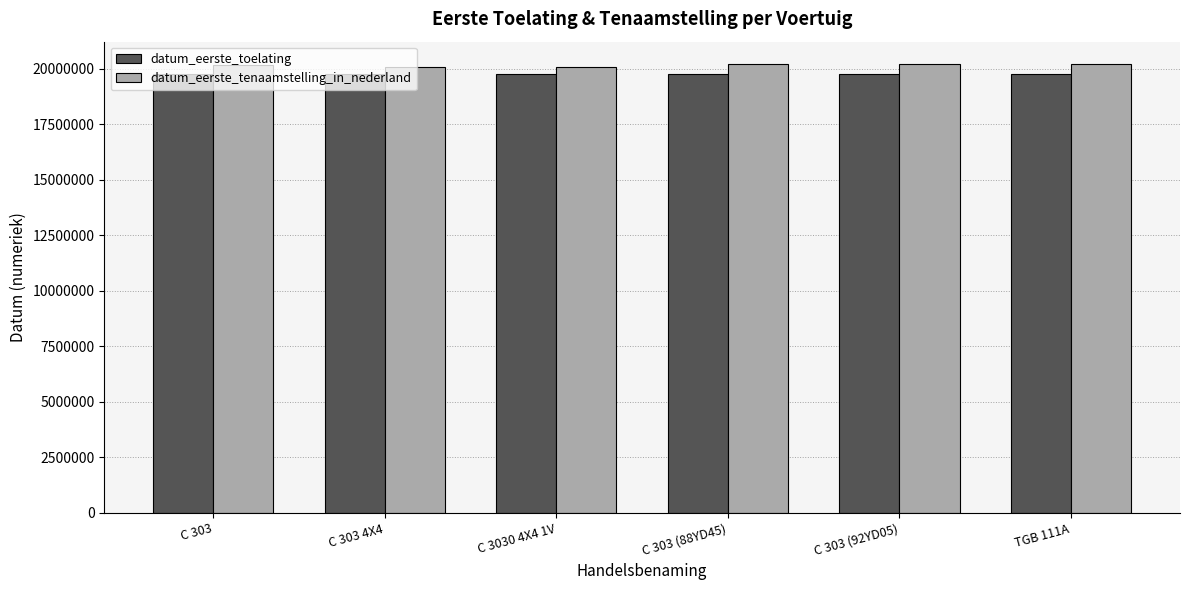

Which series has the largest total across all categories?

datum_eerste_tenaamstelling_in_nederland